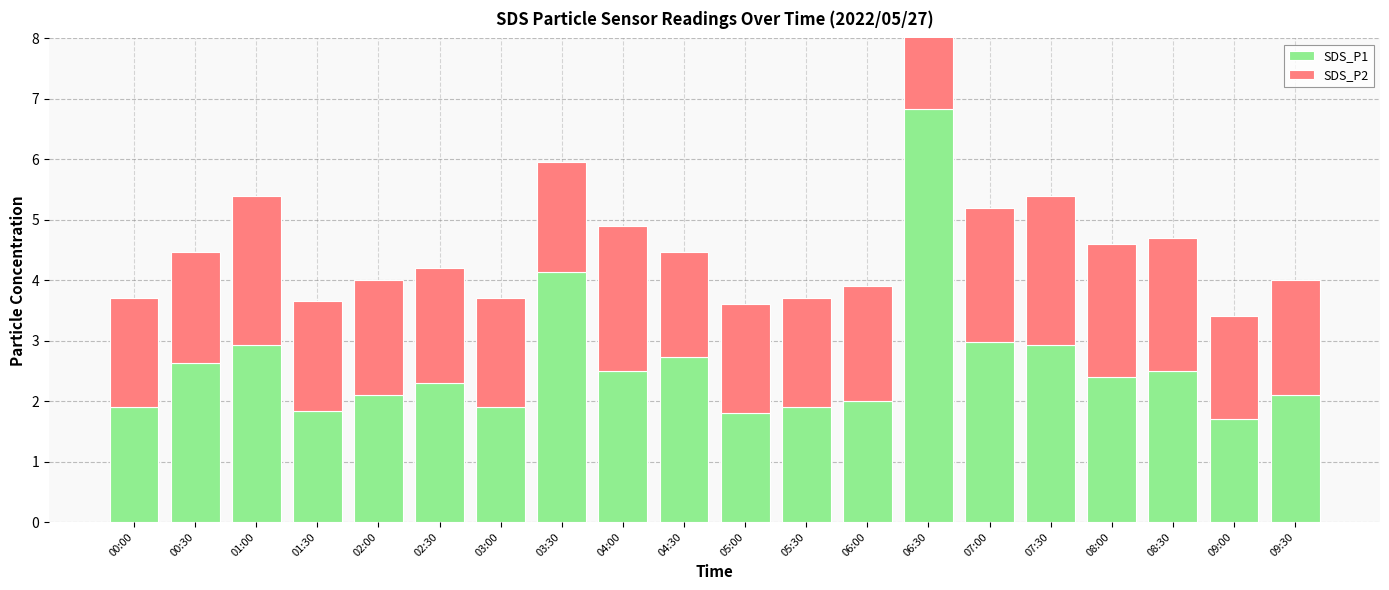

What position from the right is 00:30?

19